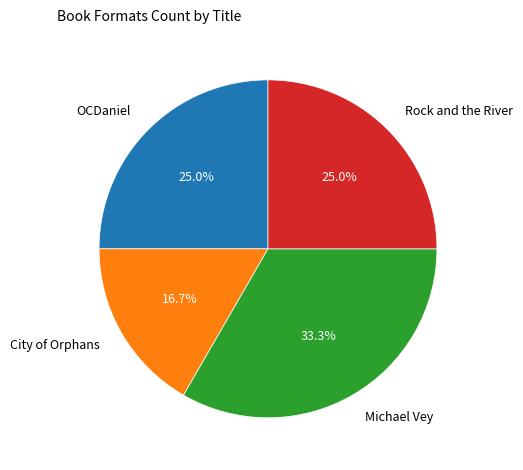

Is there a majority slice in this chart?

No